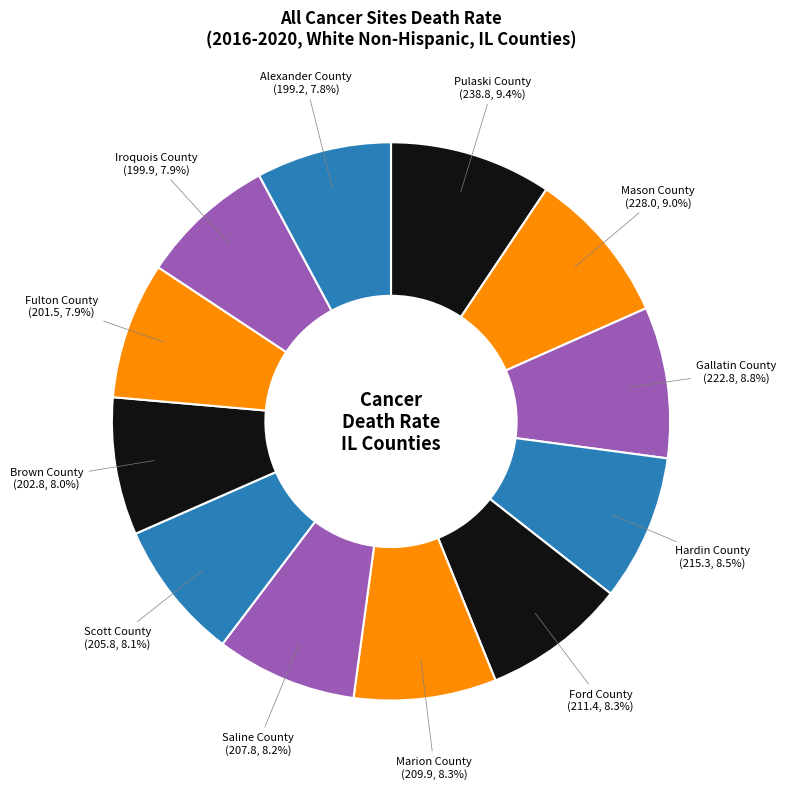

Count the number of slices in the pie.

12